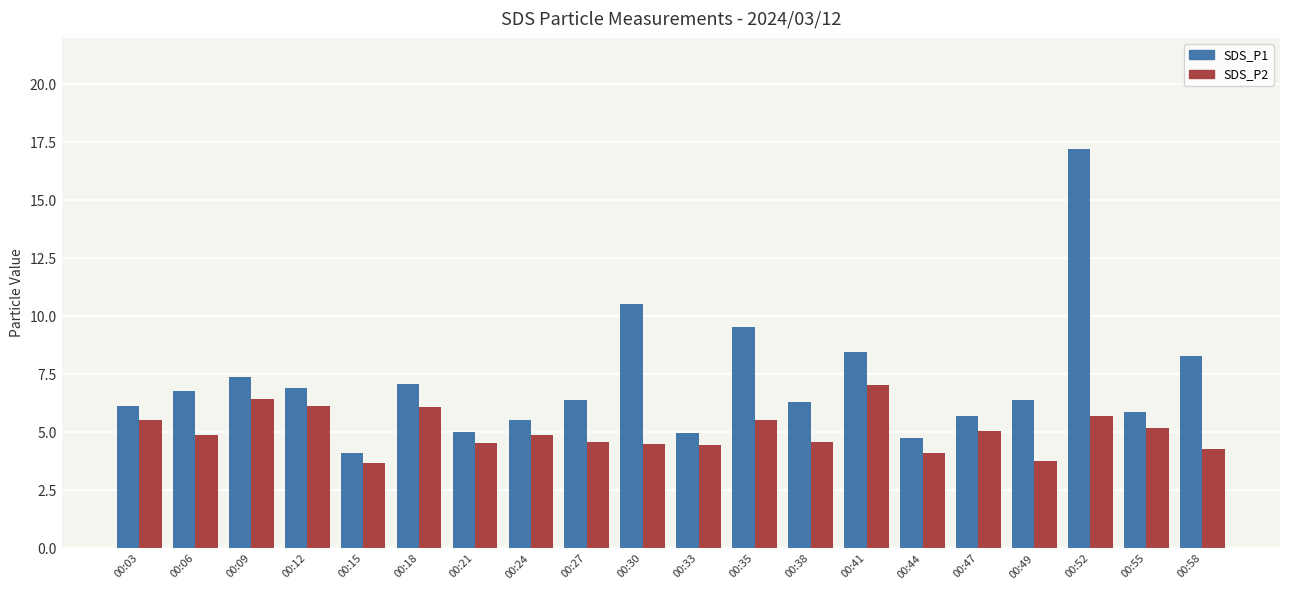

What is the difference between the highest and lowest values at 00:06?

1.9